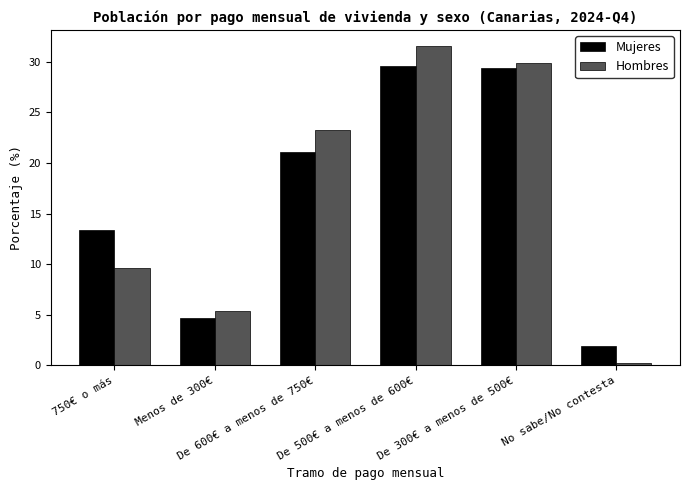

What is the label of the 6th bar from the right?

750€ o más